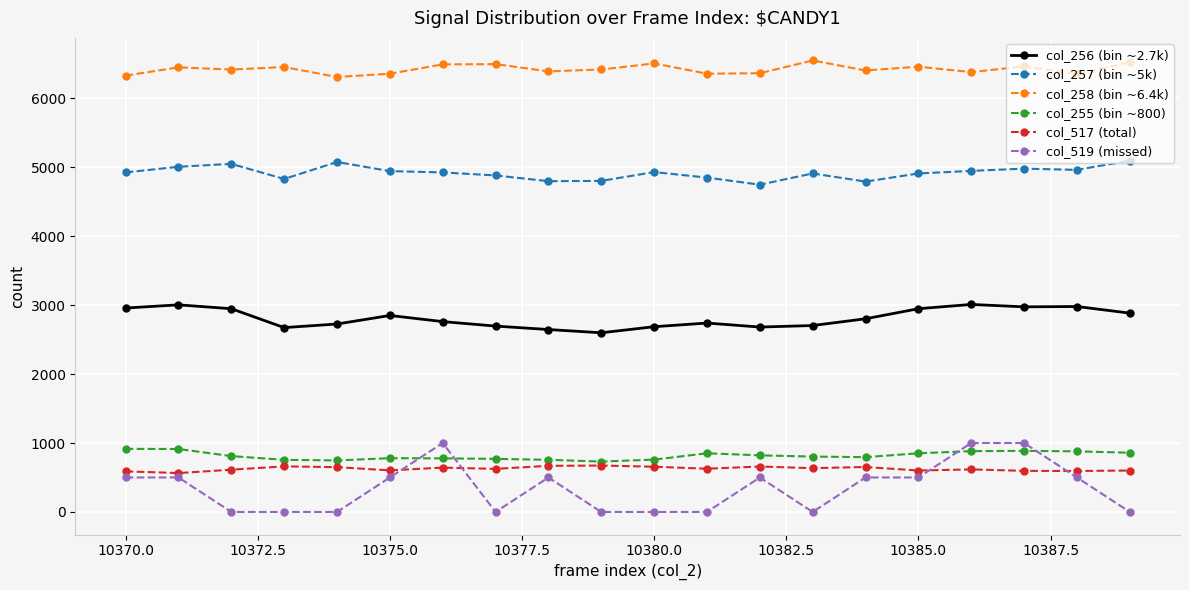

How many data points does each series have?

20